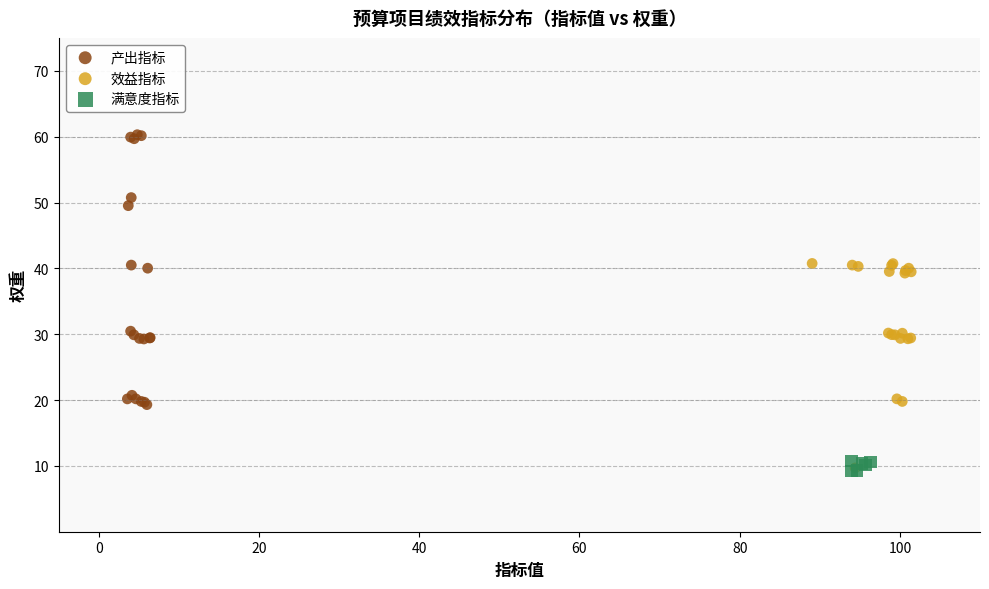

Which series has the widest spread of Y values?

产出指标